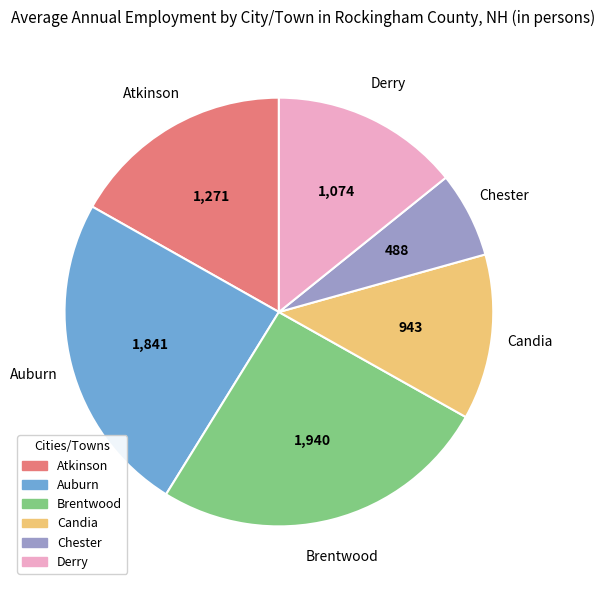

The Auburn slice represents 11% of the pie. True or false?

False